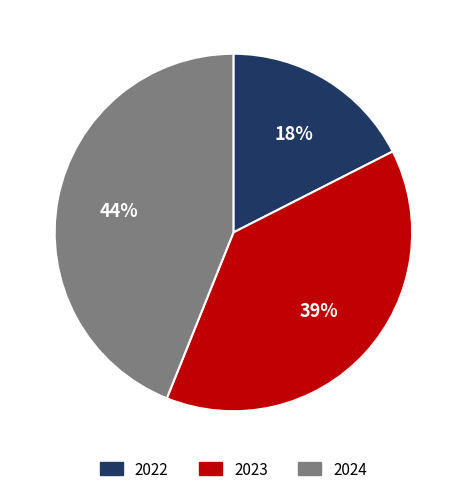

Does any single category account for the majority?

No